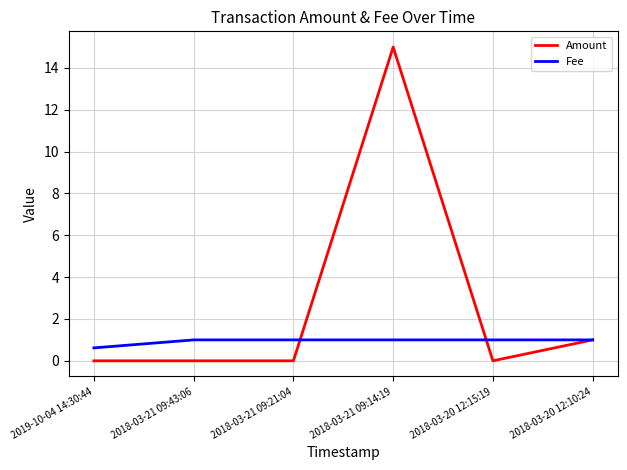

At how many categories does at least one series exceed 14?

1